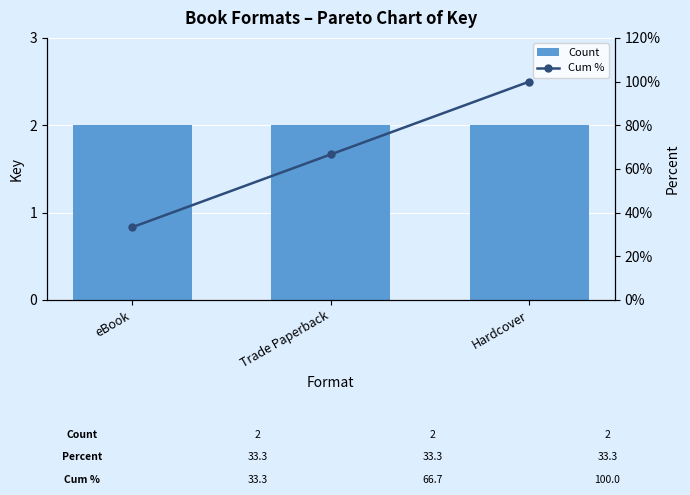

The Cum % series shows 57.5 at eBook. True or false?

False